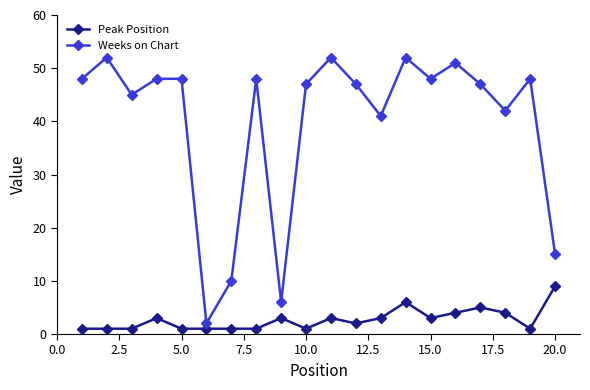

What is the difference between the second highest and minimum values in the Weeks on Chart series?

50